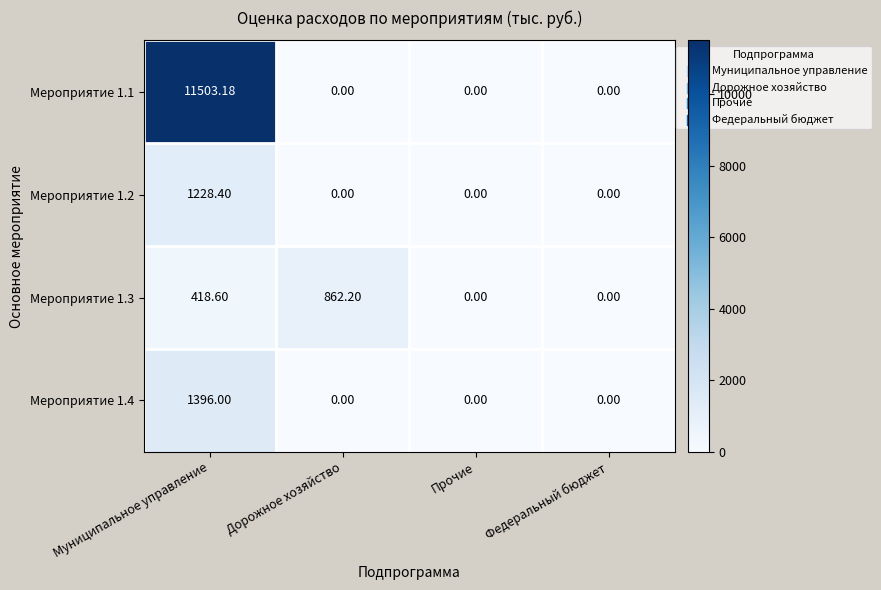

Is the value of Мероприятие 1.4 at Муниципальное управление greater than the value of Мероприятие 1.2 at Муниципальное управление?

Yes